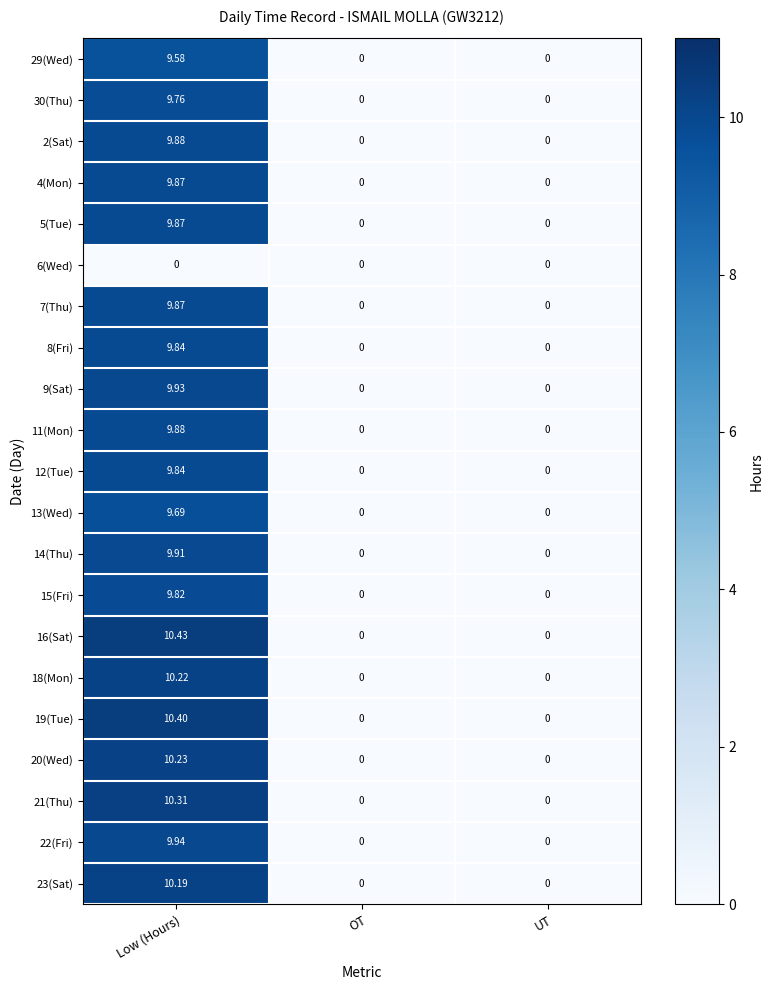

At which label does 9(Sat) reach its peak?

Low (Hours)